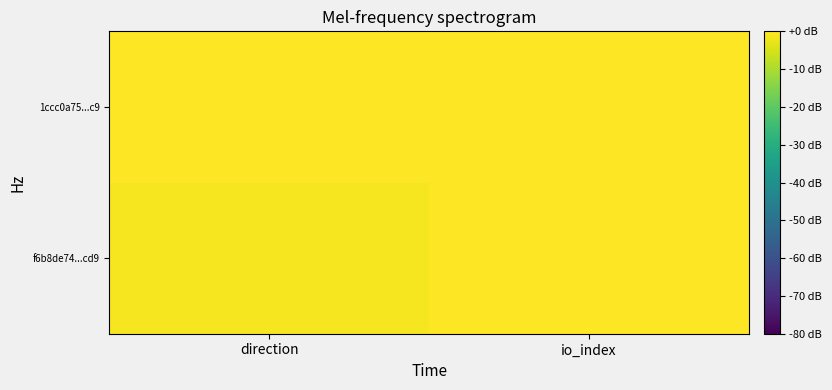

At how many categories does at least one series exceed 18?

1